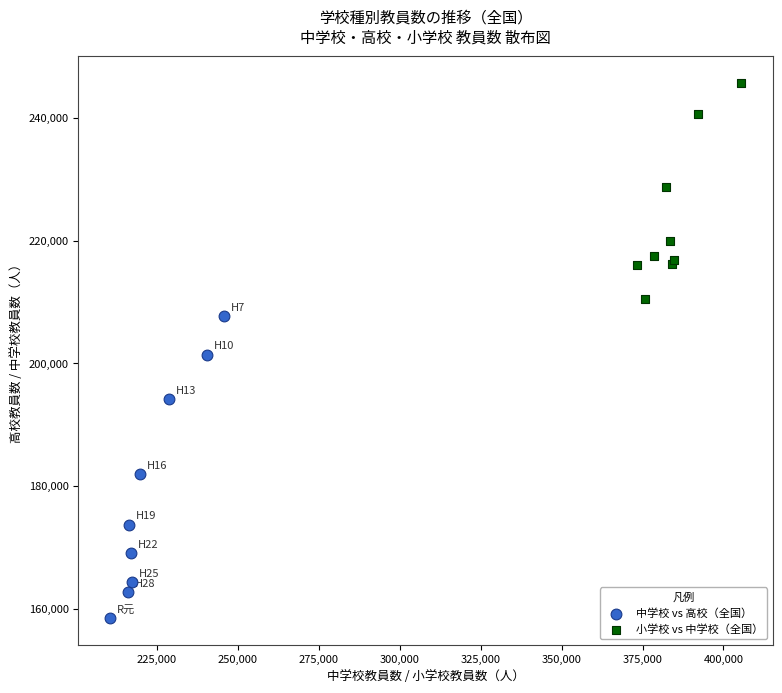

Which series contains the lowest Y value?

中学校 vs 高校（全国）